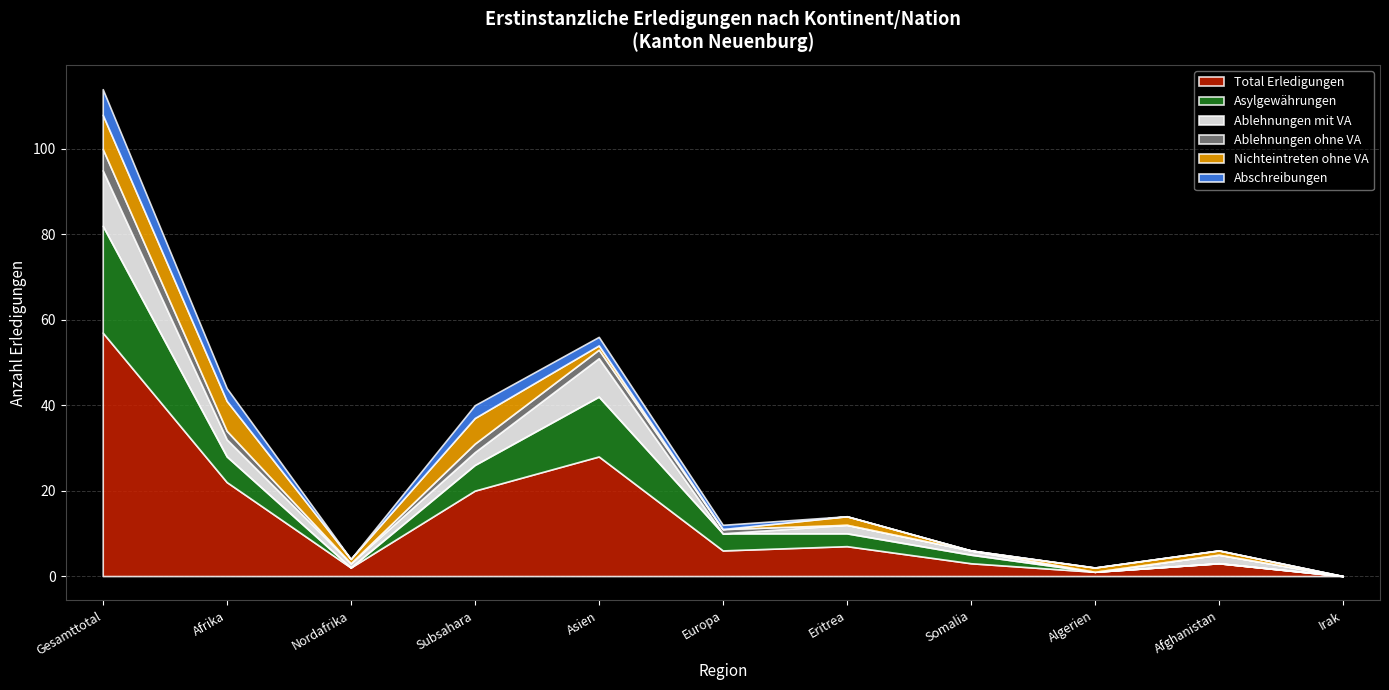

At which category does Ablehnungen mit VA reach its first local peak?

Asien